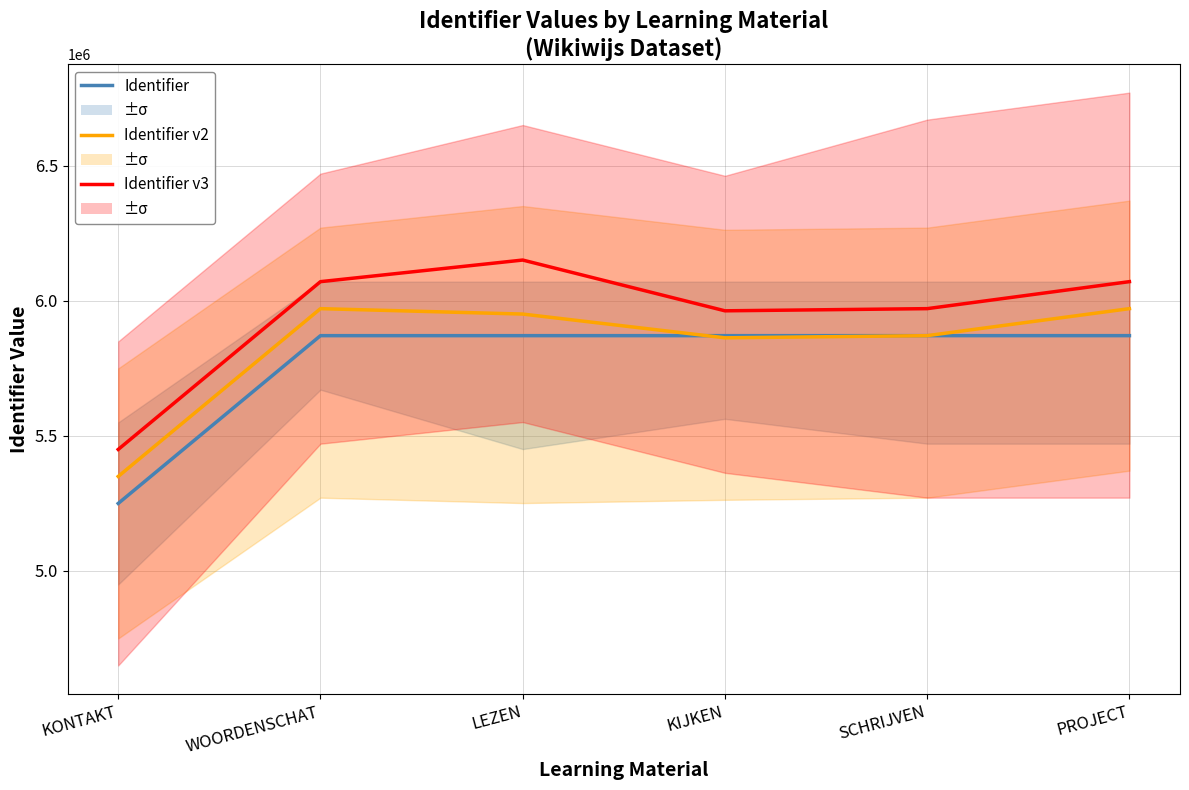

Count the number of data series in this chart.

3